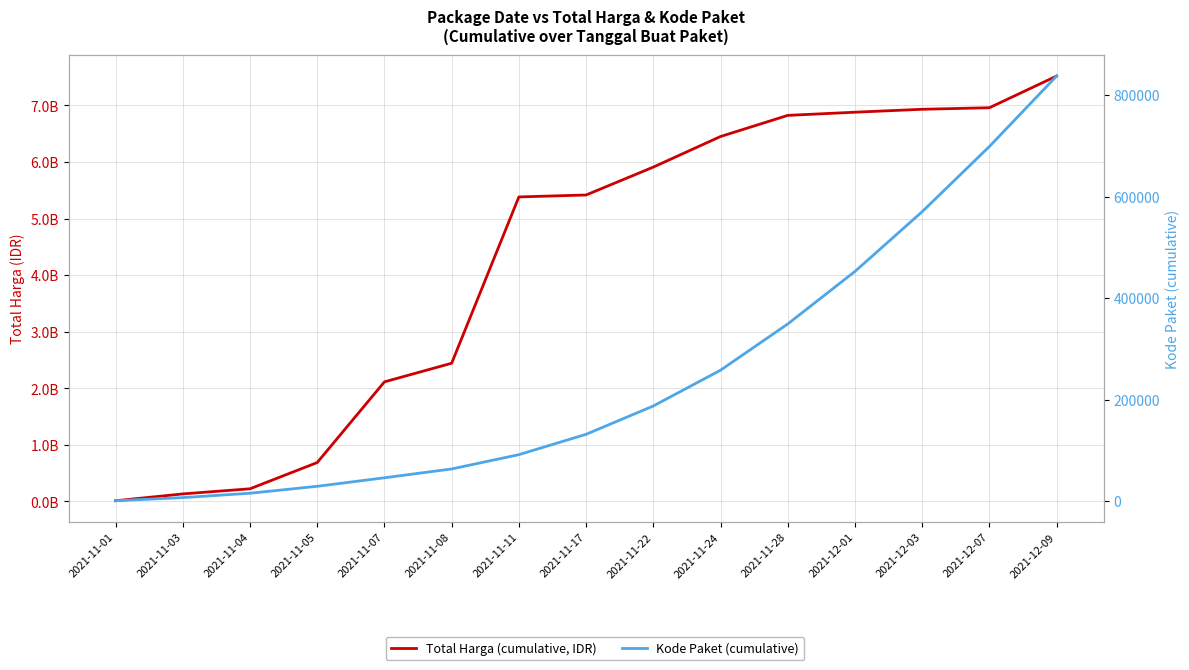

True or false: Total Harga (cumulative, IDR) has more than 1 interior local peaks.

False